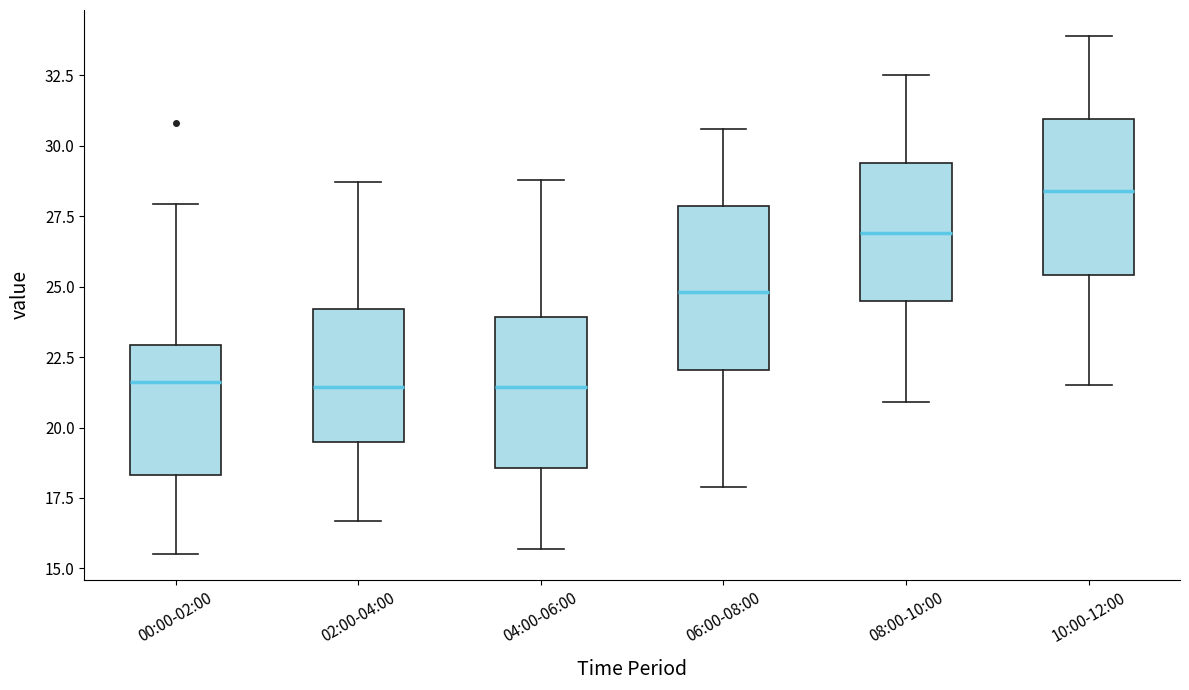

Reading left to right, transcribe this box plot: for each box, give where its median line is, the range the box spans, and where its two whiskers end, as read against the y-axis. The values are not printed on the chart, so give them approximately, as read against the axis.

00:00-02:00: median 21.5, box 18.5 to 23.0, whiskers 15.5 to 28.0
02:00-04:00: median 21.5, box 19.5 to 24.0, whiskers 16.5 to 28.5
04:00-06:00: median 21.5, box 18.5 to 24.0, whiskers 15.5 to 29.0
06:00-08:00: median 25.0, box 22.0 to 28.0, whiskers 18.0 to 30.5
08:00-10:00: median 27.0, box 24.5 to 29.5, whiskers 21.0 to 32.5
10:00-12:00: median 28.5, box 25.5 to 31.0, whiskers 21.5 to 34.0